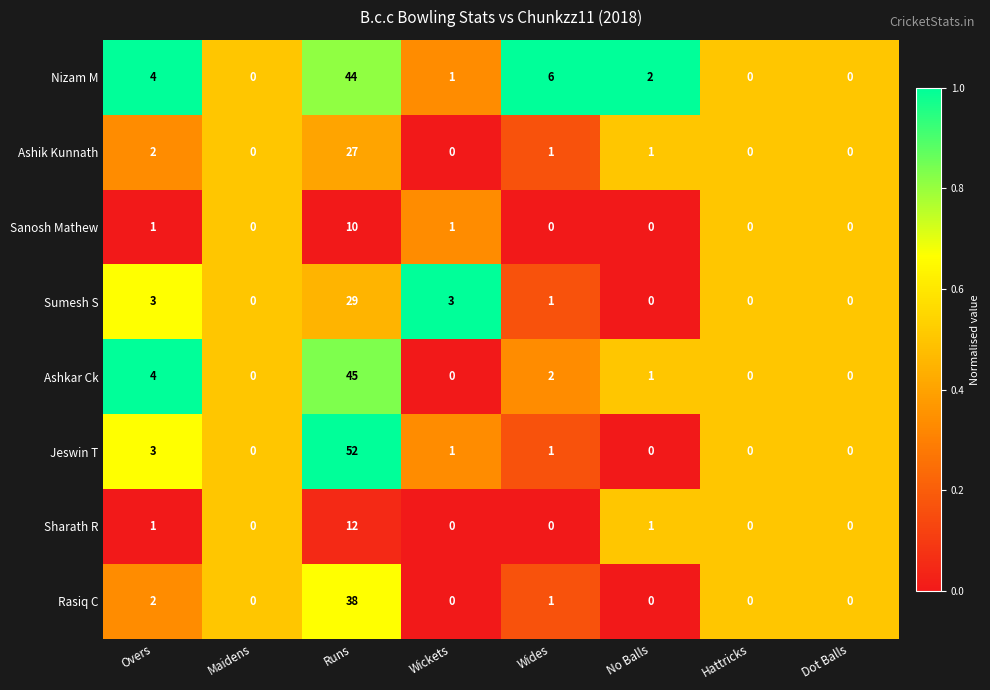

Is it true that Sumesh S equals 2 at Wides?

False